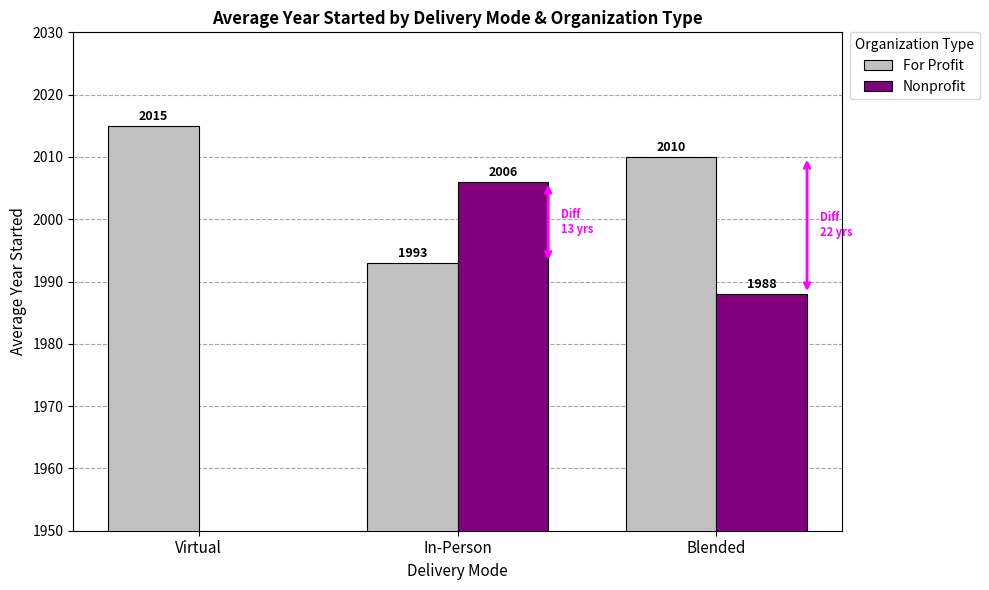

Read the For Profit value at In-Person, to the nearest 5.

1995